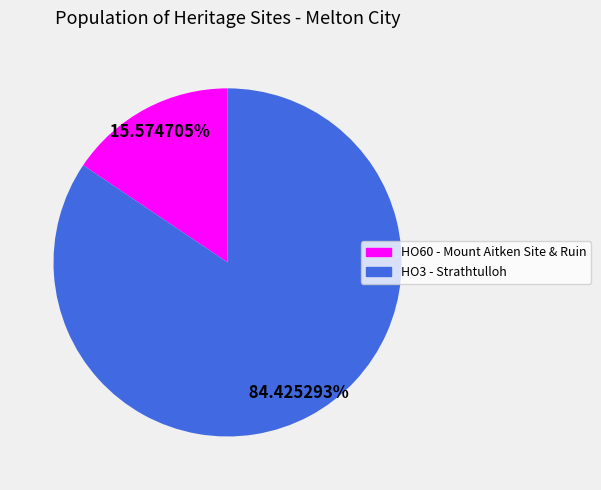

What percentage is NOT represented by HO3 - Strathtulloh?

15.6%